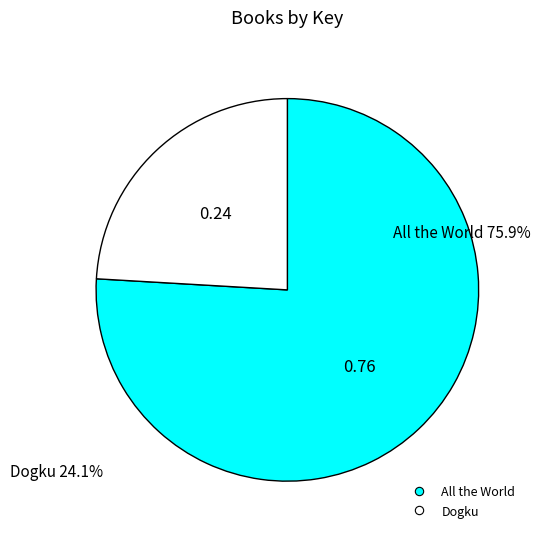

Is there any slice that represents more than half of the pie?

Yes